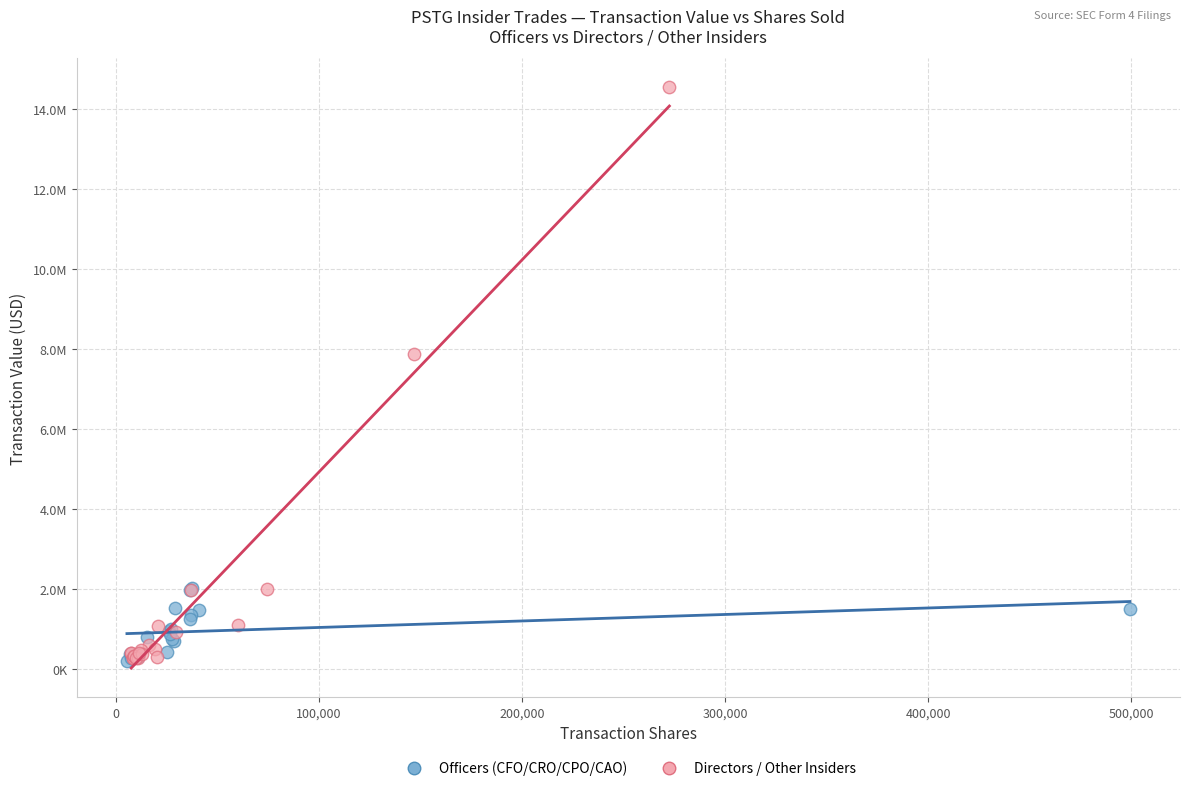

What are all the series names shown in the legend?

Officers (CFO/CRO/CPO/CAO), Directors / Other Insiders